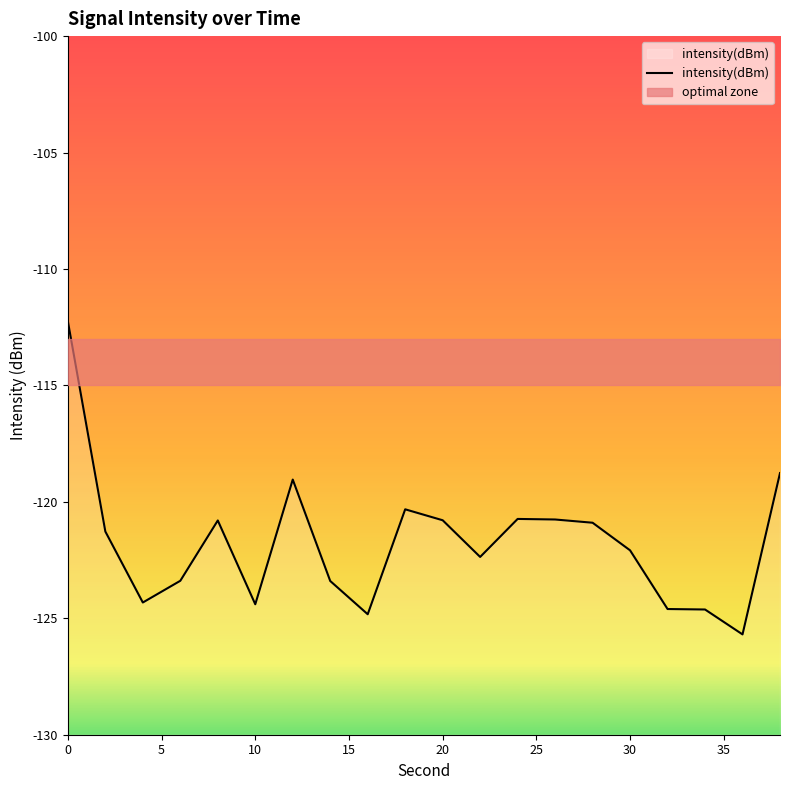

What is the lowest value of the intensity(dBm) series?

-125.7